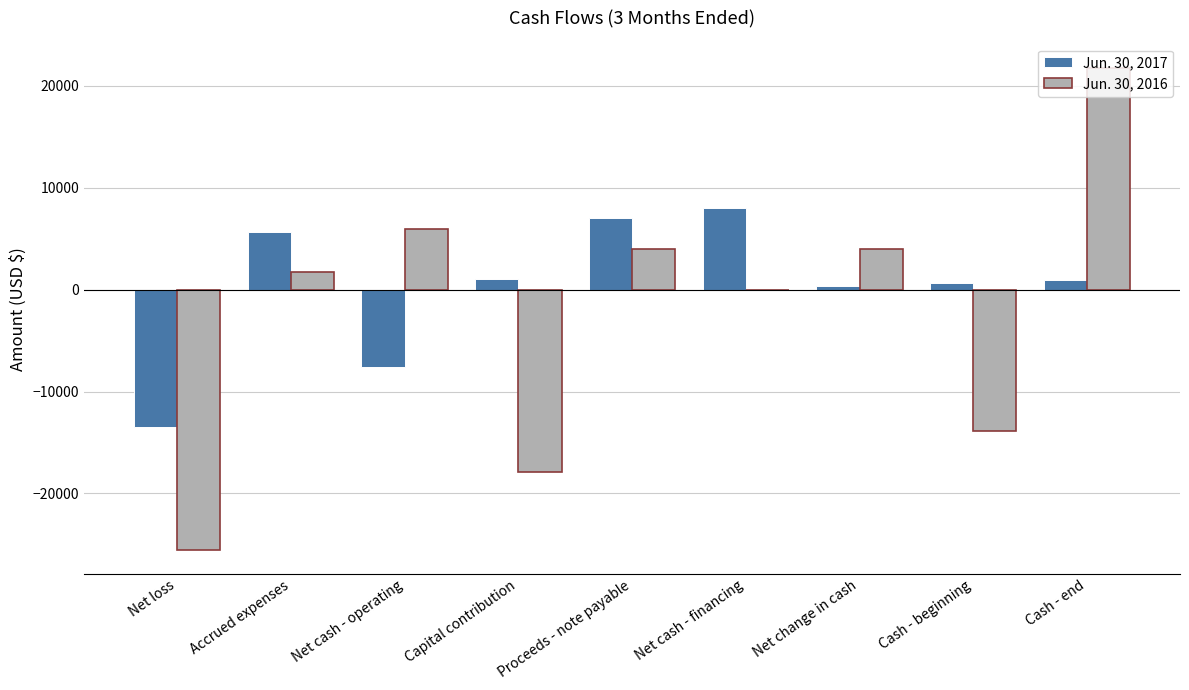

What is the sum of all Jun. 30, 2017 values?

2517